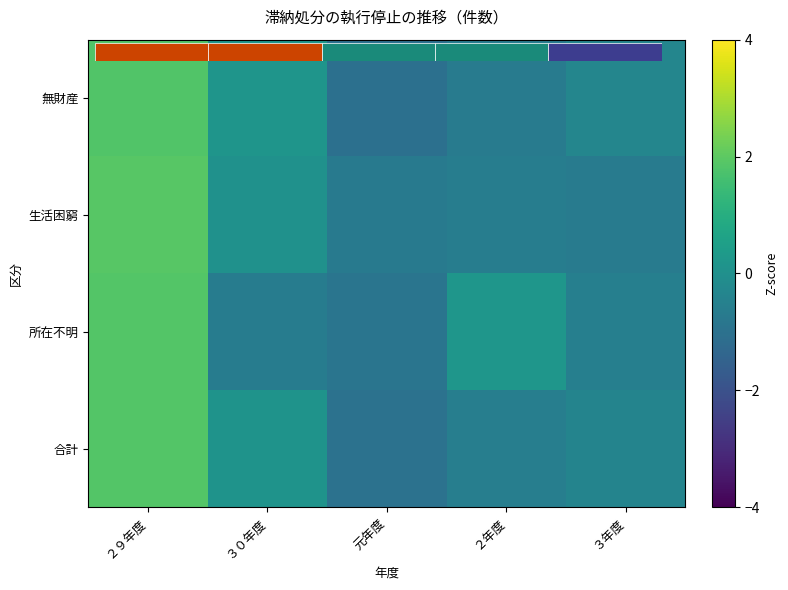

At which label does 無財産 first exceed 0?

２９年度